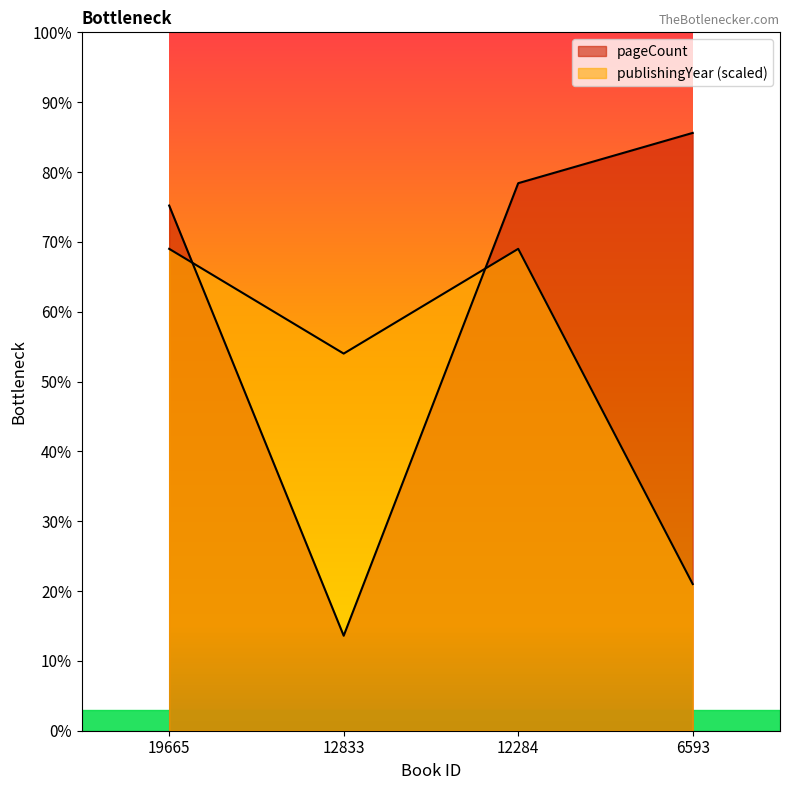

What is the sum of all pageCount values?

2528